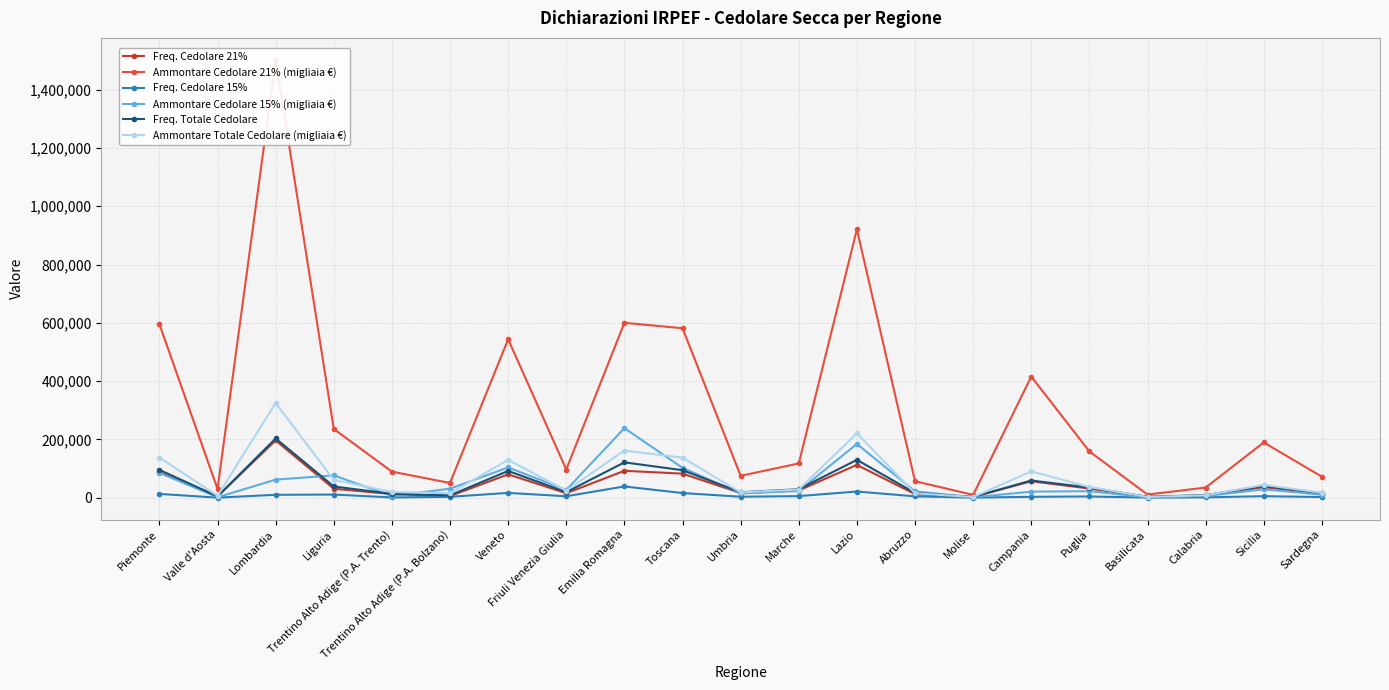

How many data points in Ammontare Cedolare 15% (migliaia €) are less than 23022?

10